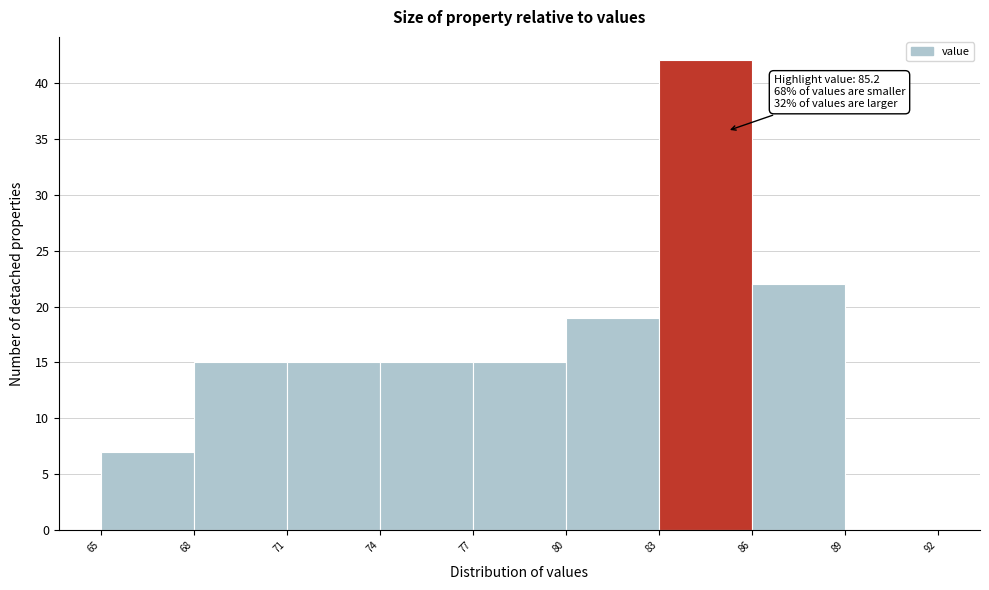

Which range on the x-axis has the tallest bar?

83 to 86